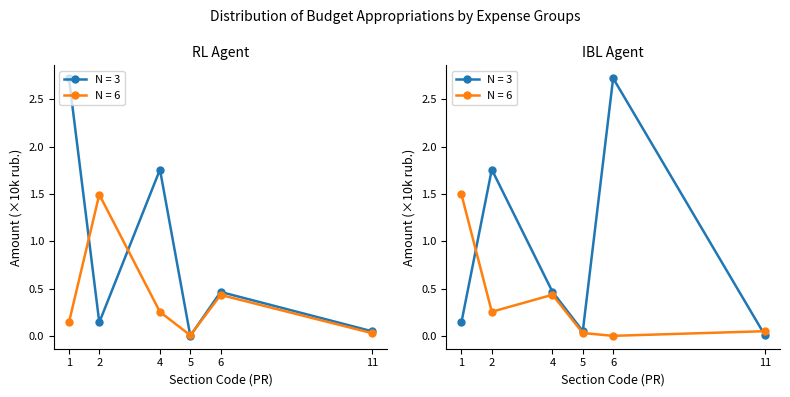

True or false: there are more than 2 points higher than both neighbors.

False